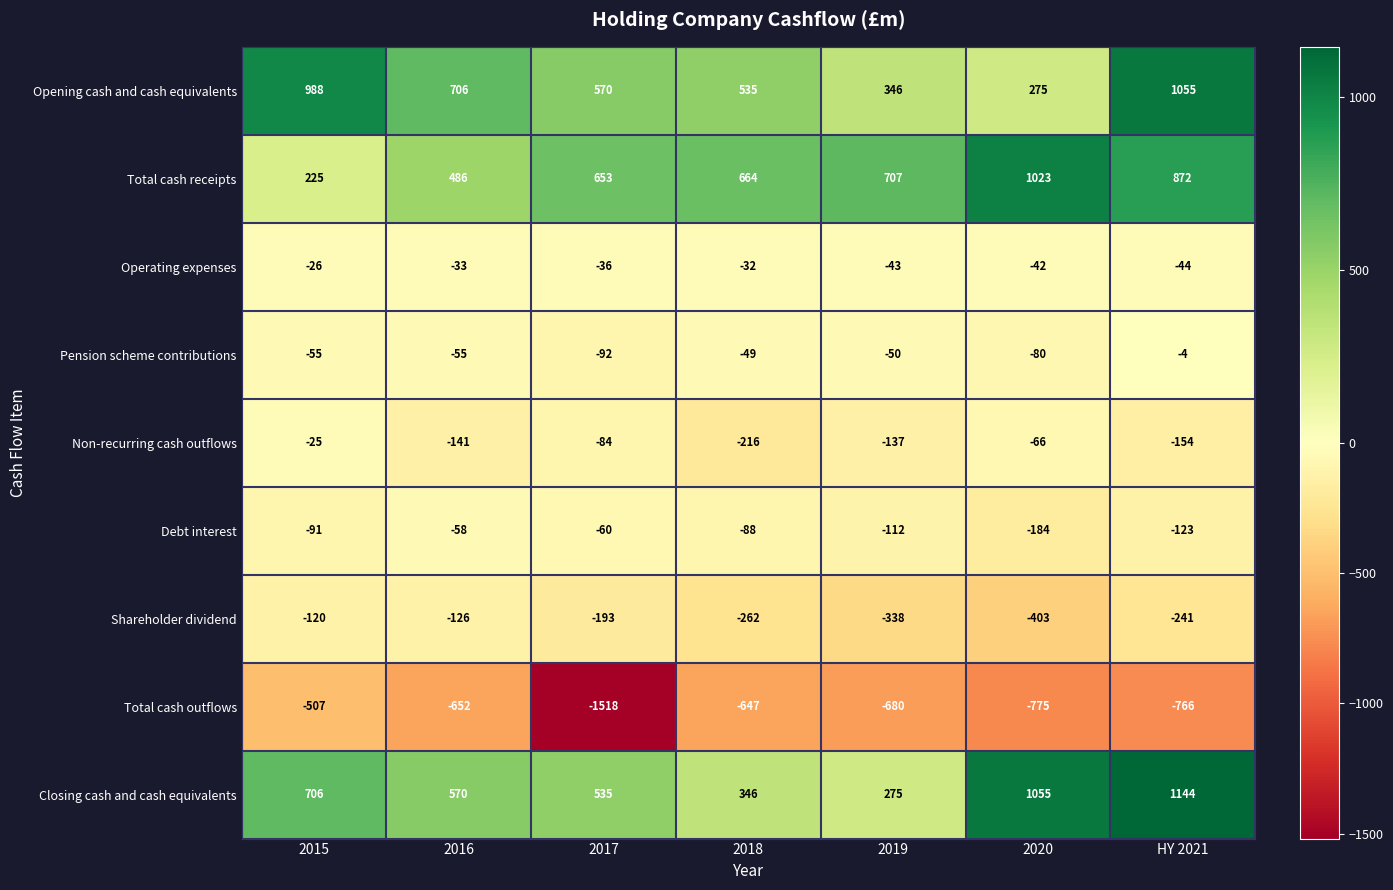

What is the maximum value shown in the chart?

1144